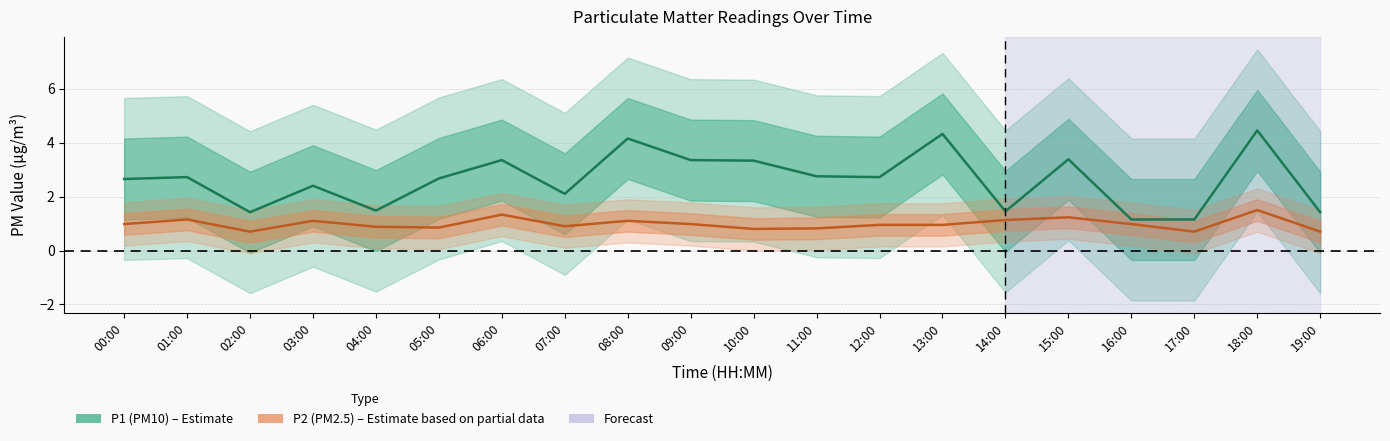

Rank the series by their maximum value, from lowest to highest.

P2, P1